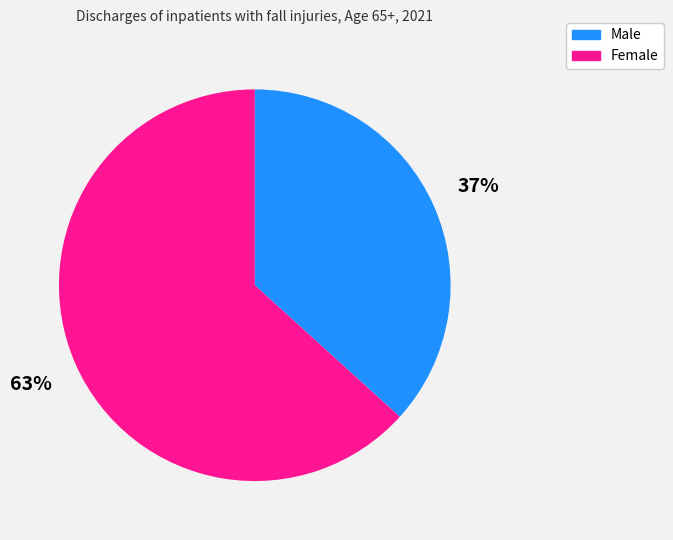

Do Female and Male together represent more than half of the pie?

Yes